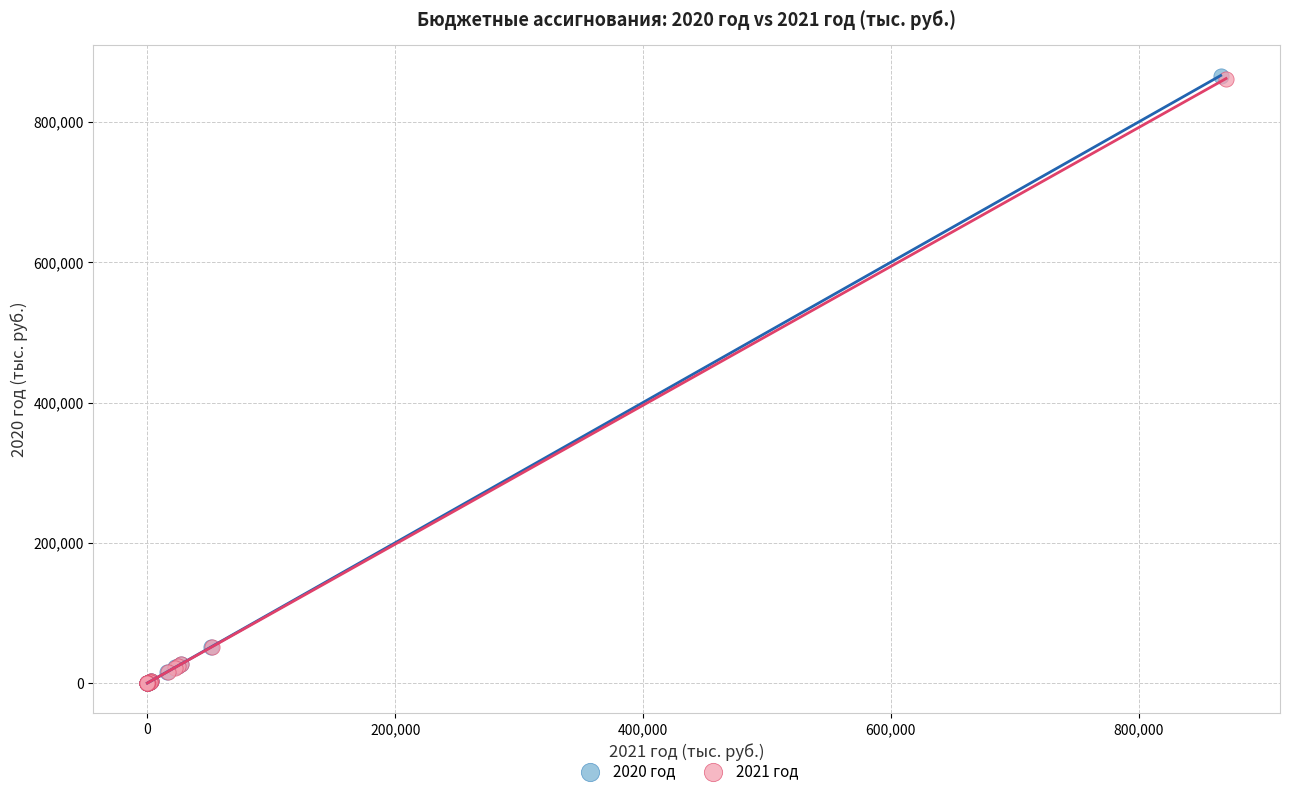

Which series has the widest spread of Y values?

2020 год